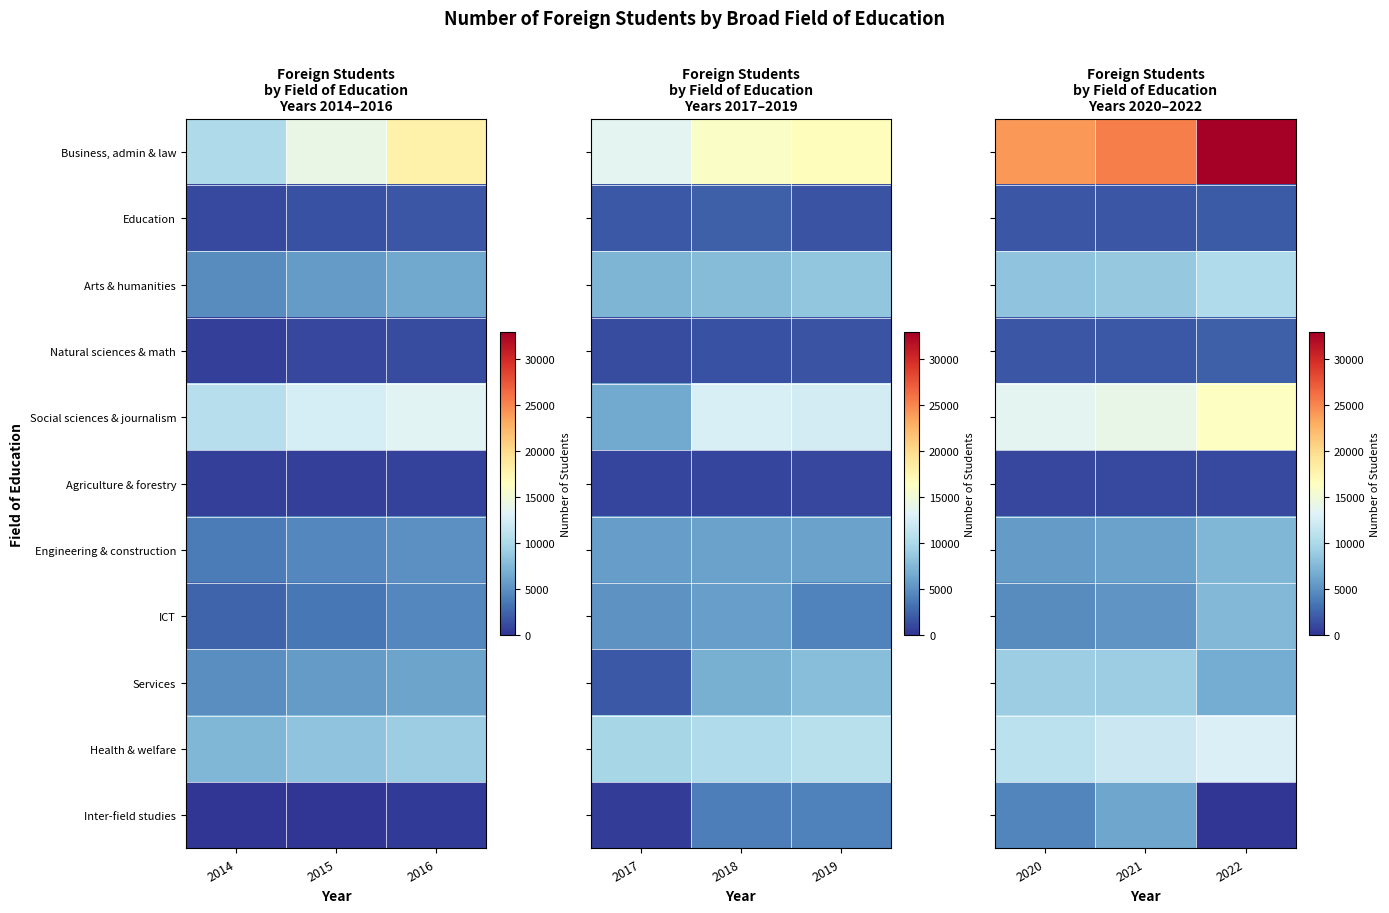

Which series has the largest total across all categories?

Business, admin & law